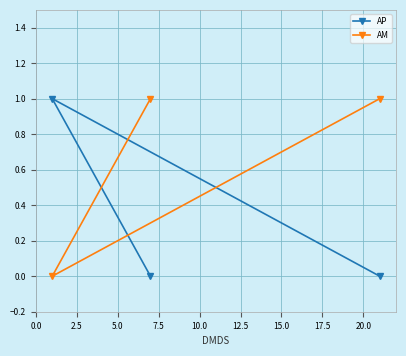

What is the sum of all AM values?

2